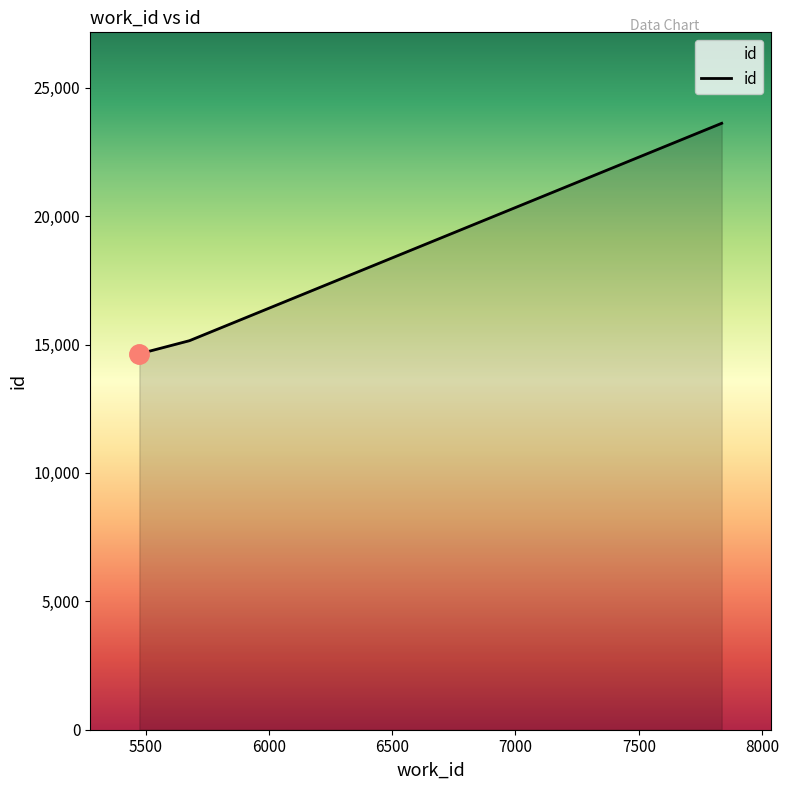

Does the chart display data point markers on the line(s)?

No